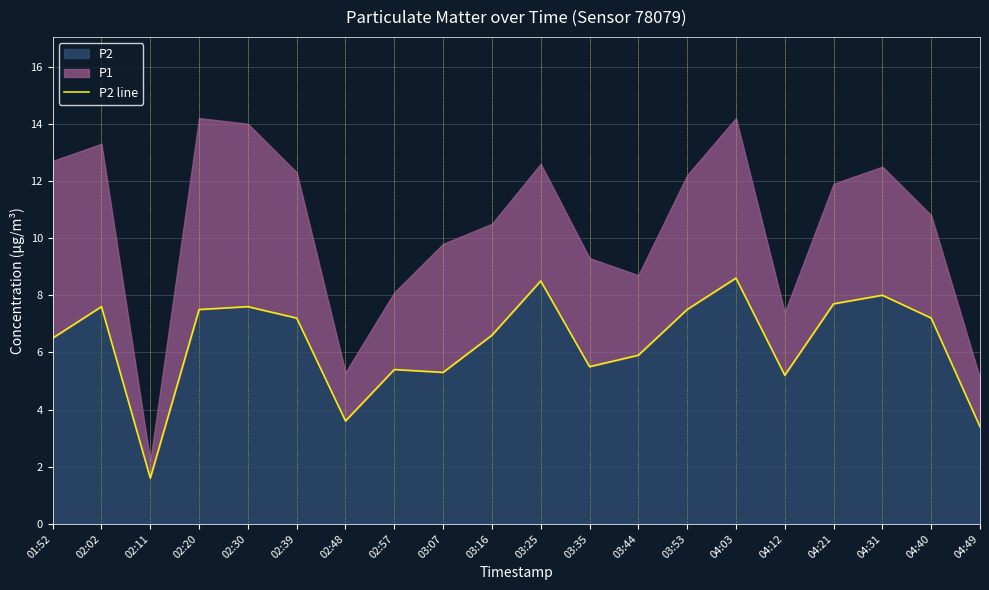

True or false: the data shows 8.6 at 04:03.

True